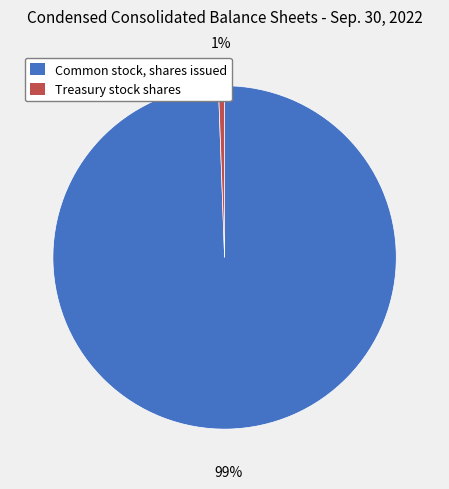

Rank the categories by value from highest to lowest.

Common stock, shares issued, Treasury stock shares